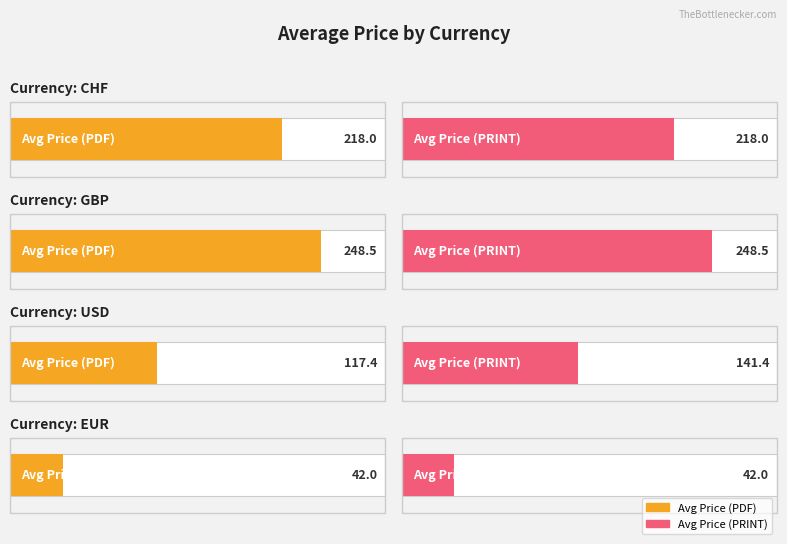

Which series has the widest spread of values?

Price (PDF)